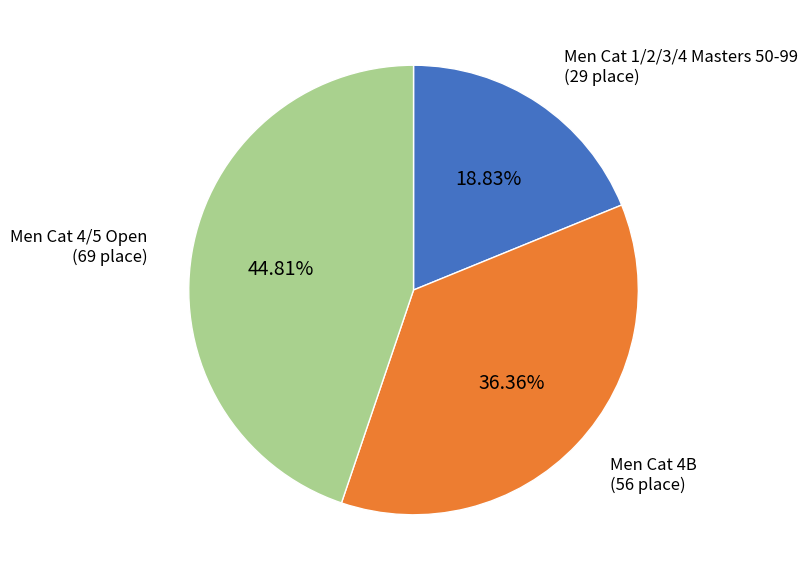

Which slice is the largest?

Men Cat 4/5 Open